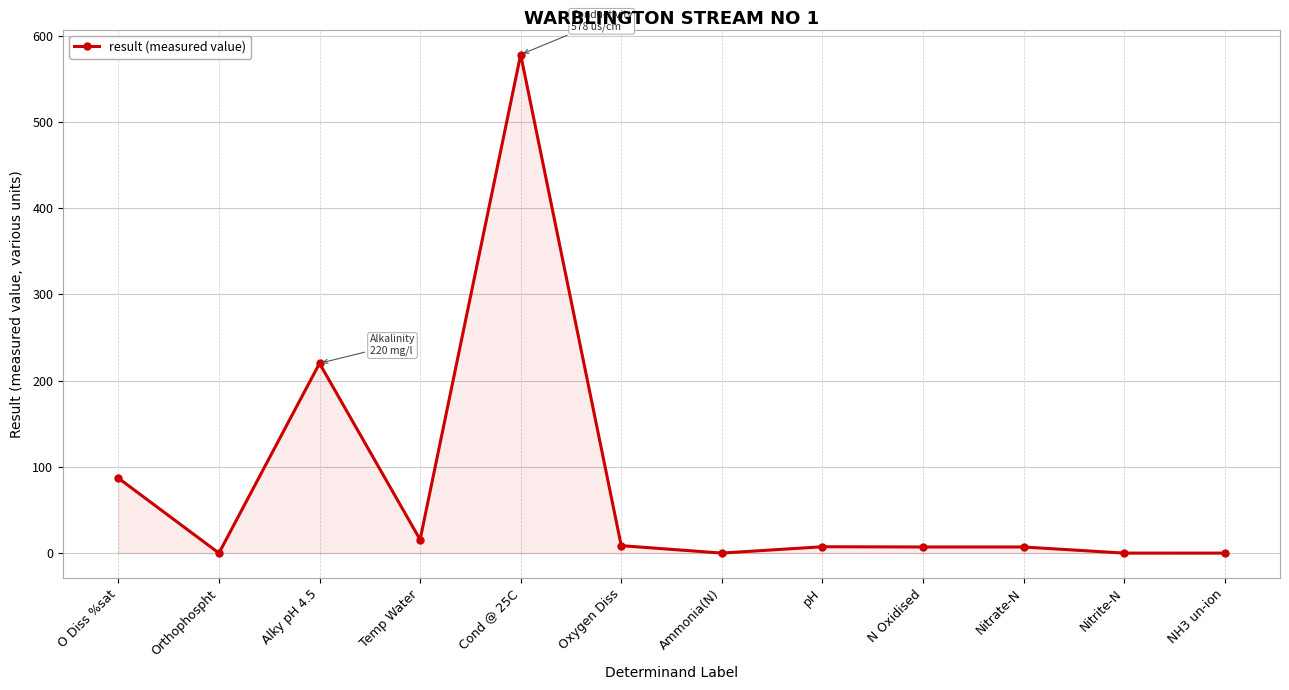

At which category does the data reach its first local valley?

Orthophospht